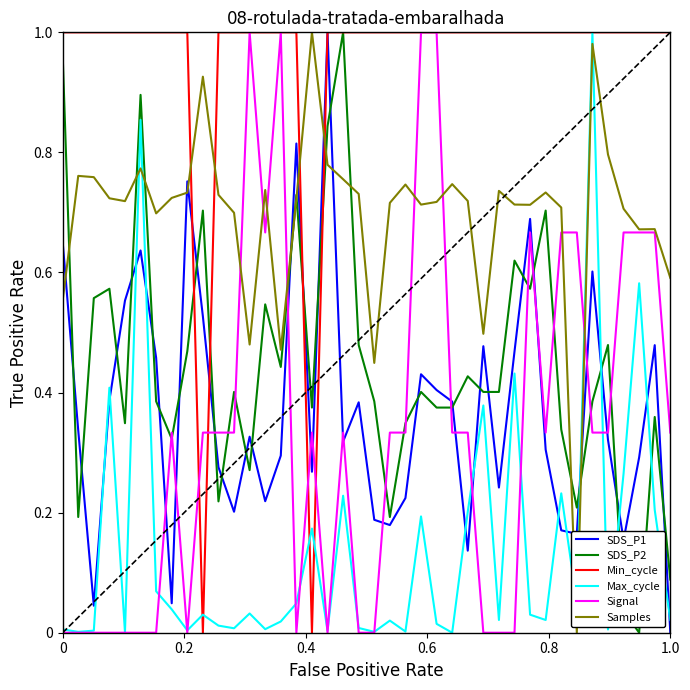

True or false: SDS_P1 and Max_cycle cross at least once.

True